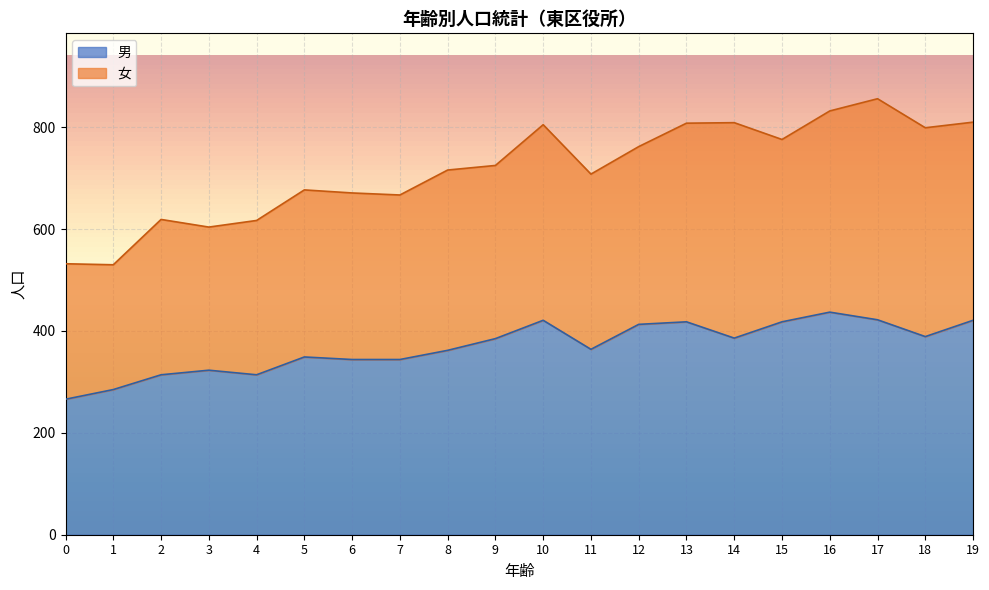

At which category is the sum across all series the highest?

17